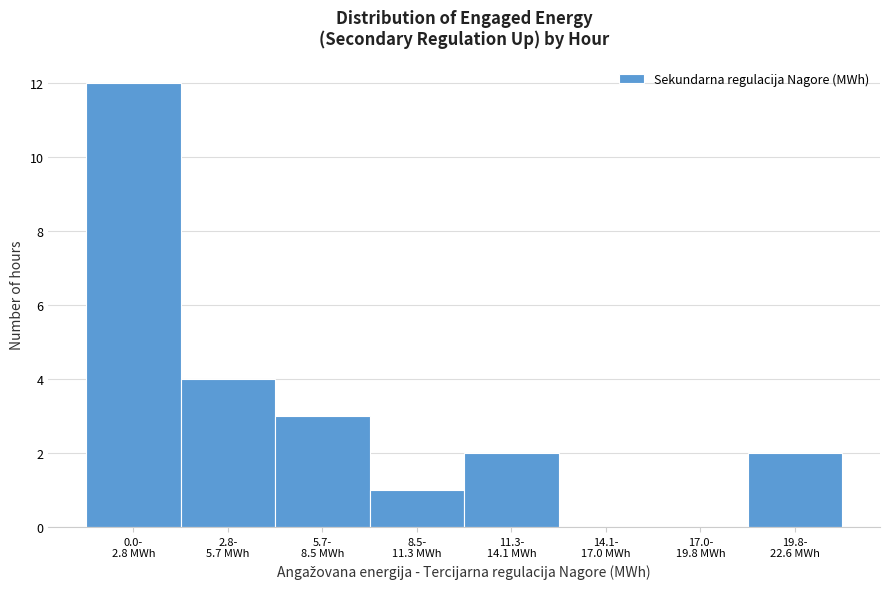

What is the maximum value shown in the chart?

12